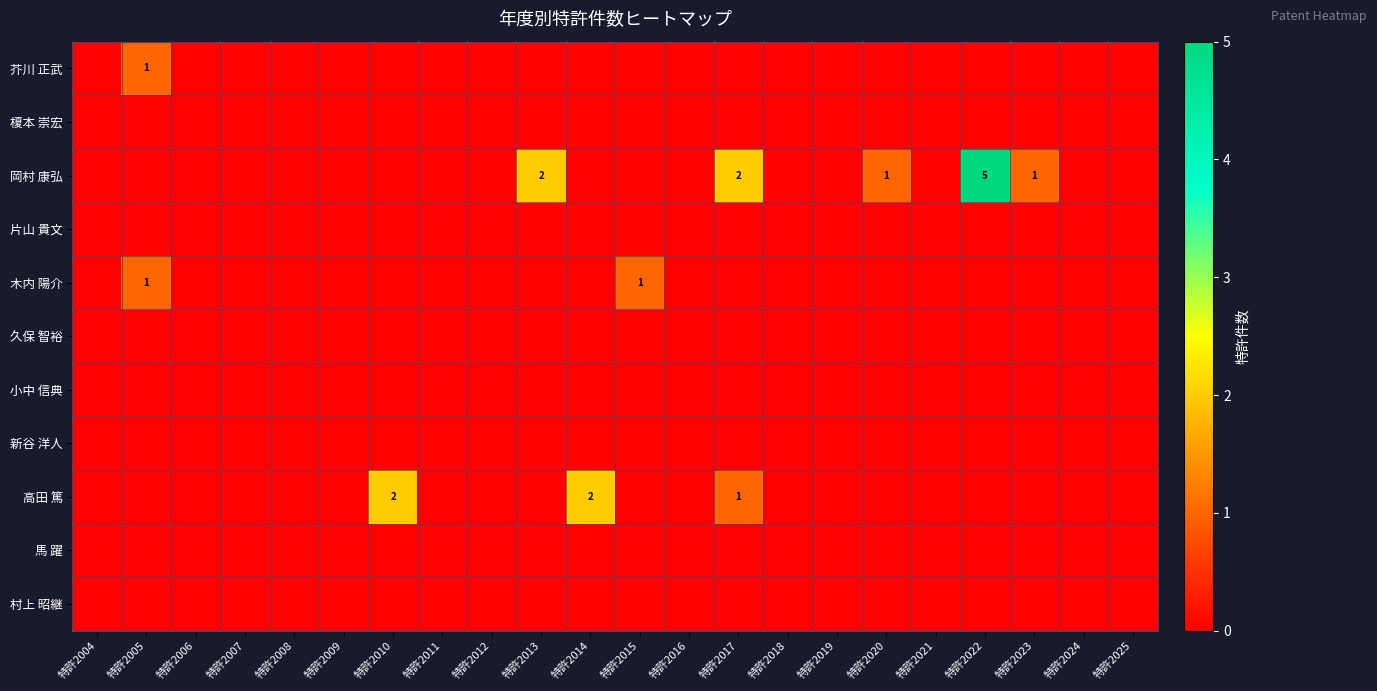

What is the total value across all series at 特許2020?

1